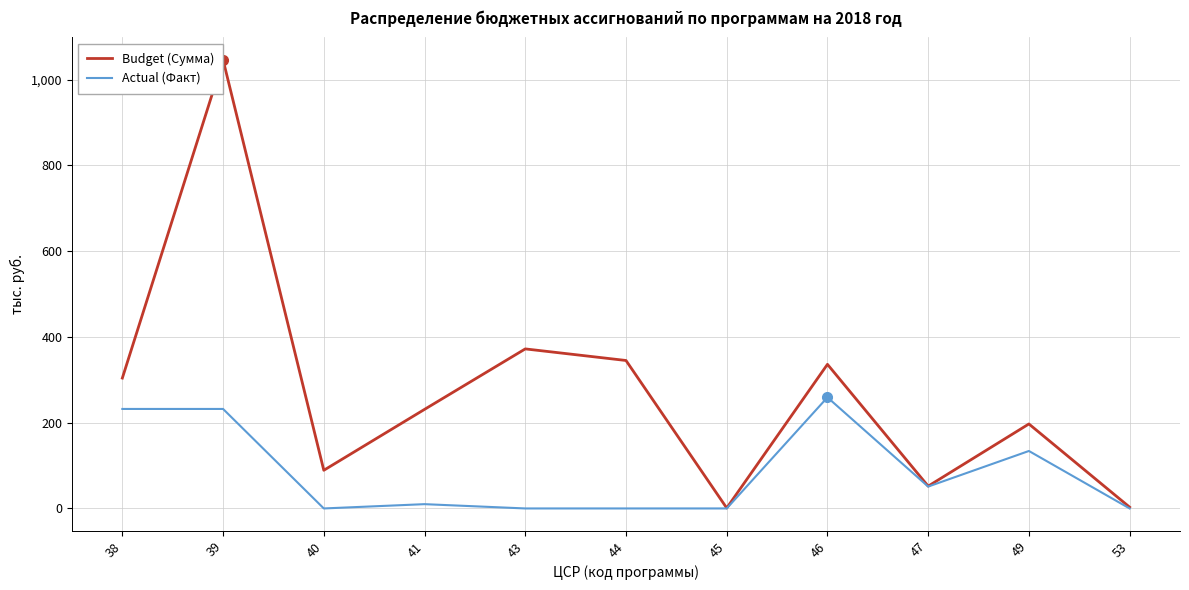

Reading right to left, what are all the values shown in this chart?

Budget (Сумма): 53=3	49=197	47=52	46=336	45=1	44=345	43=372	41=231	40=89	39=1046	38=304
Actual (Факт): 53=0	49=134	47=51	46=259	45=0	44=0	43=0	41=10	40=0	39=232	38=232